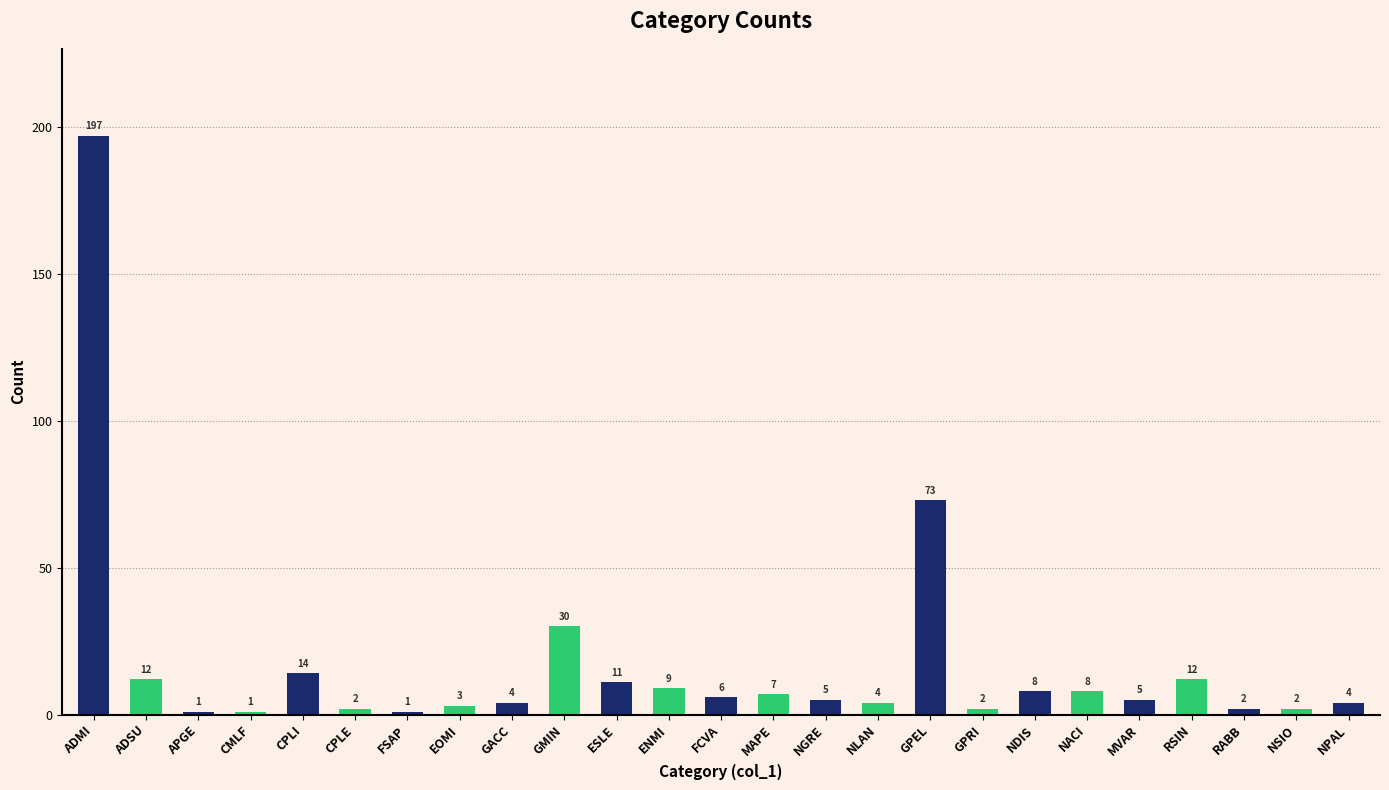

Which category has the lowest value across all series?

APGE